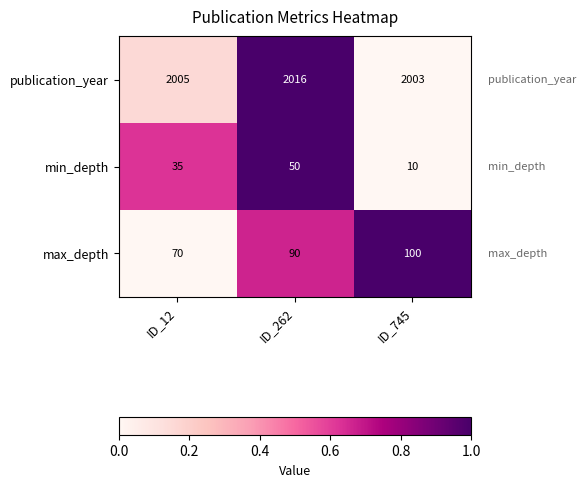

What is the lowest value of the min_depth series?

10